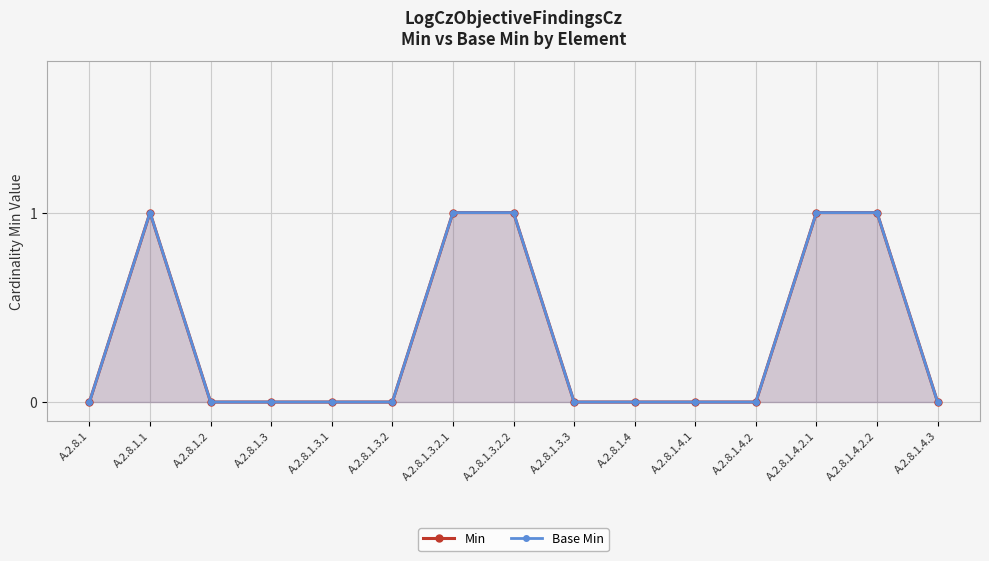

Is the value of Base Min at A.2.8.1.3.1 greater than the value of Min at A.2.8.1.4?

No